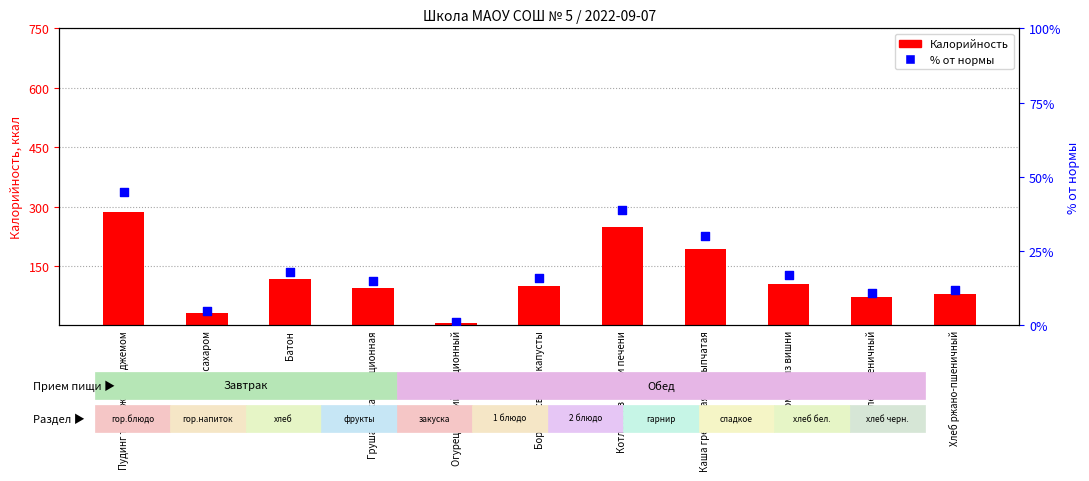

What are all the series names shown in the legend?

Калорийность, % от нормы